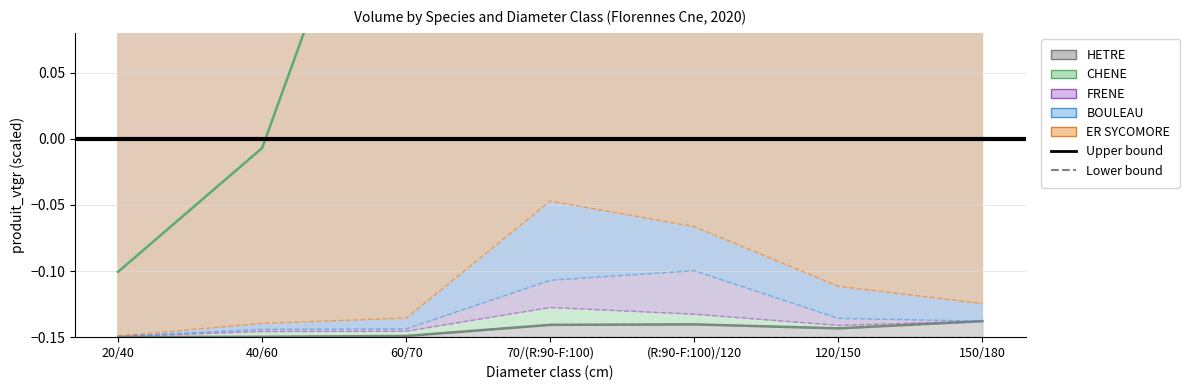

What is the sum of all CHENE (upper) values?

18.2